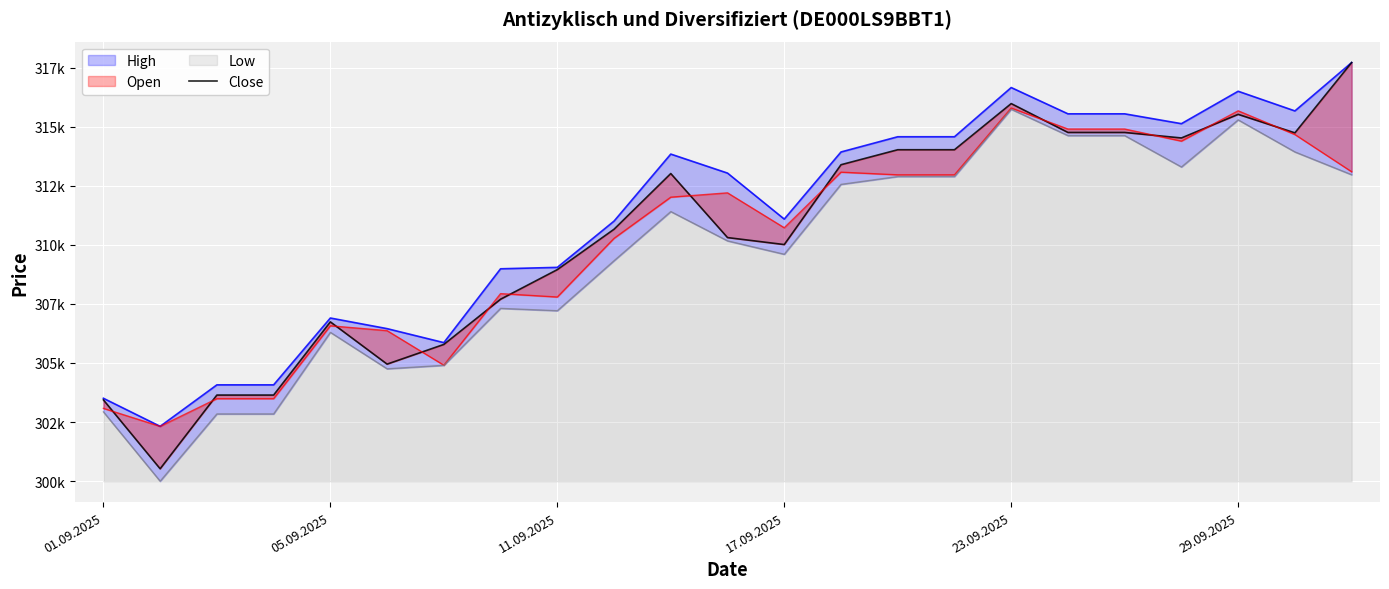

What is the highest value of the High series?

317723